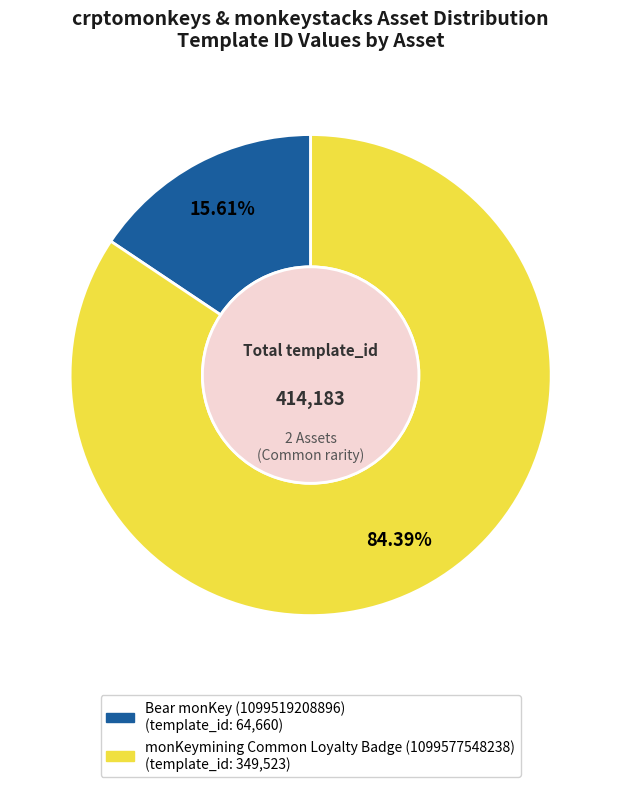

Between Bear monKey (1099519208896) and monKeymining Common Loyalty Badge (1099577548238), which is larger?

monKeymining Common Loyalty Badge (1099577548238)